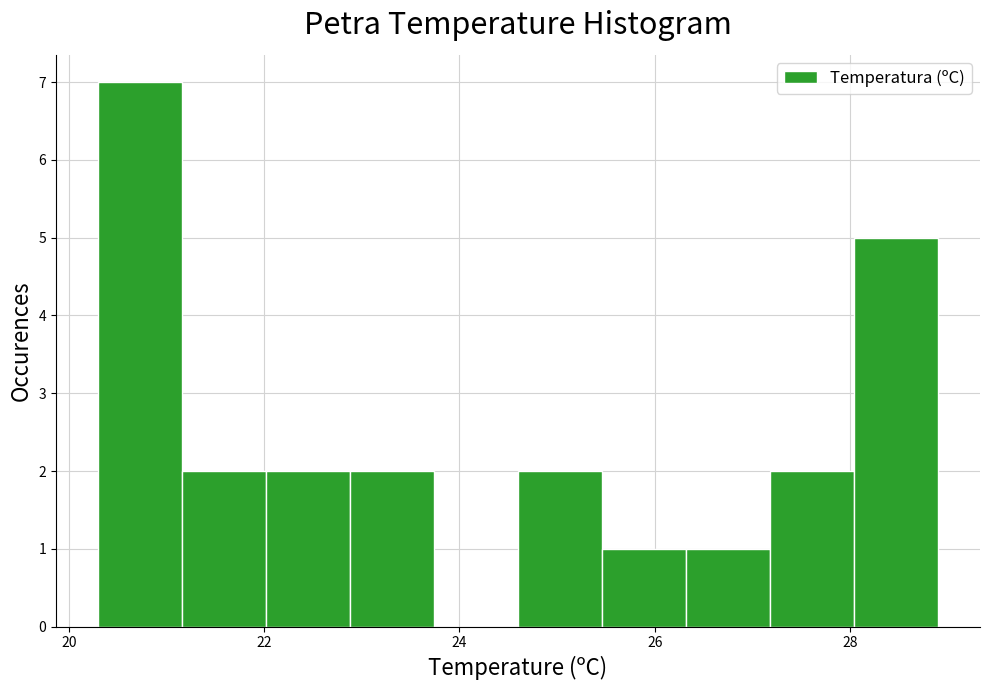

Reading left to right, transcribe this chart: for each bar, give the range it covers on the x-axis and its height. Neither the bar edges nor the heights are printed on the chart, so give them approximately, as read against the axes.

20.30 to 21.16: 7
21.16 to 22.02: 2
22.02 to 22.88: 2
22.88 to 23.74: 2
23.74 to 24.60: 0
24.60 to 25.46: 2
25.46 to 26.32: 1
26.32 to 27.18: 1
27.18 to 28.04: 2
28.04 to 28.90: 5